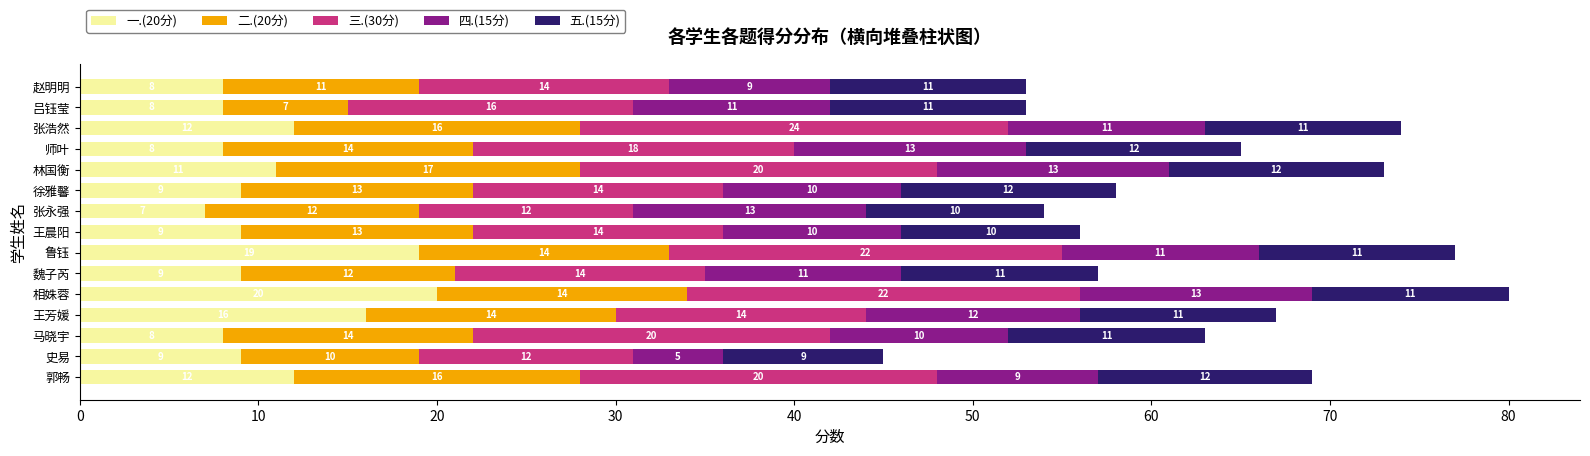

What is the sum of all 一.(20分) values?

165